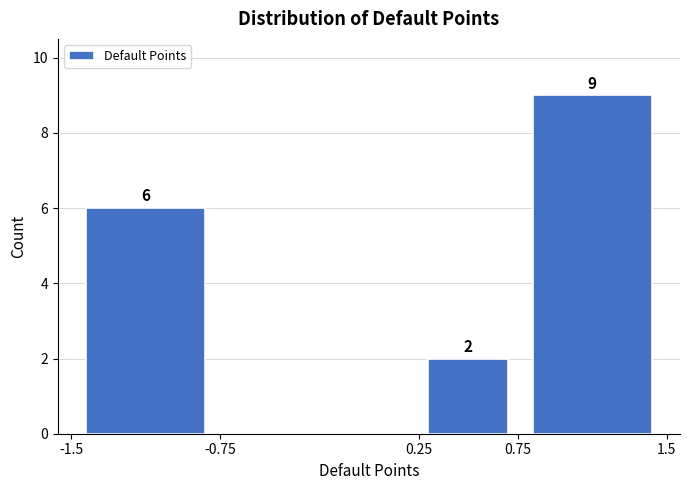

Over which range of the x-axis is the bar tallest?

0.75 to 1.5